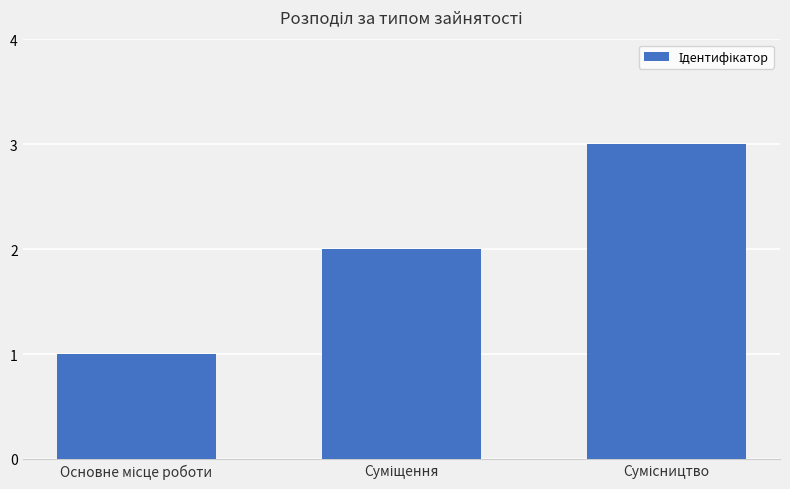

How many bars are there in total?

3